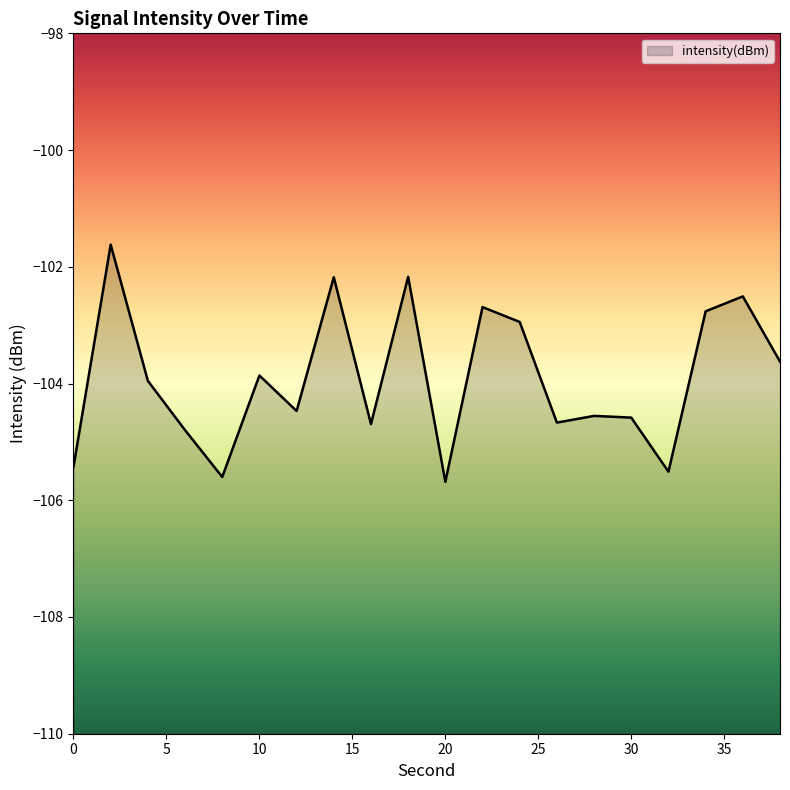

Rank the categories by value from highest to lowest.

2, 18, 14, 36, 22, 34, 24, 38, 10, 4, 12, 28, 30, 26, 16, 6, 0, 32, 8, 20